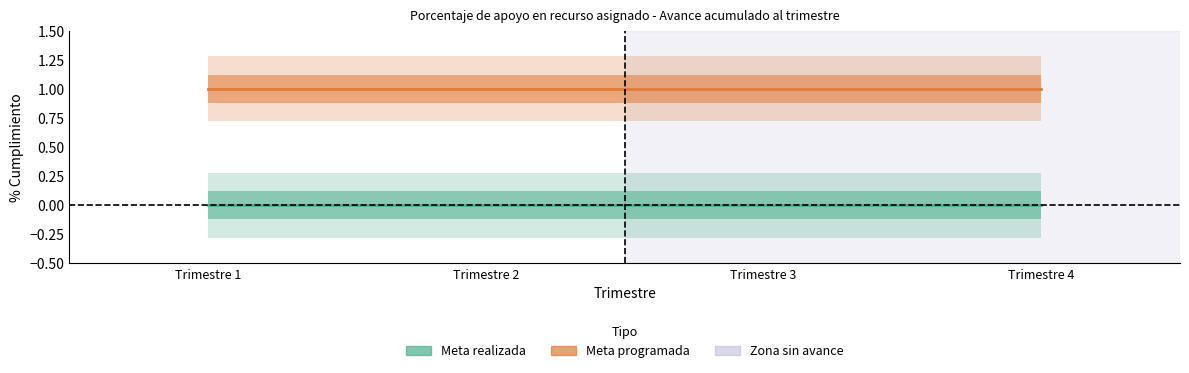

List the series in order of their overall mean, lowest first.

Meta realizada, Meta programada